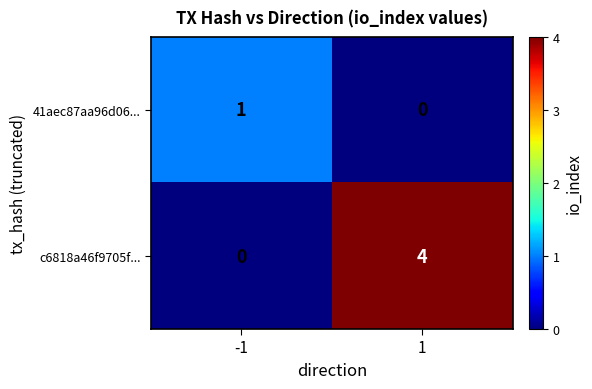

Reading left to right, transcribe all the data shown in this chart.

41aec87aa96d06...: -1=1	1=0
c6818a46f9705f...: -1=0	1=4